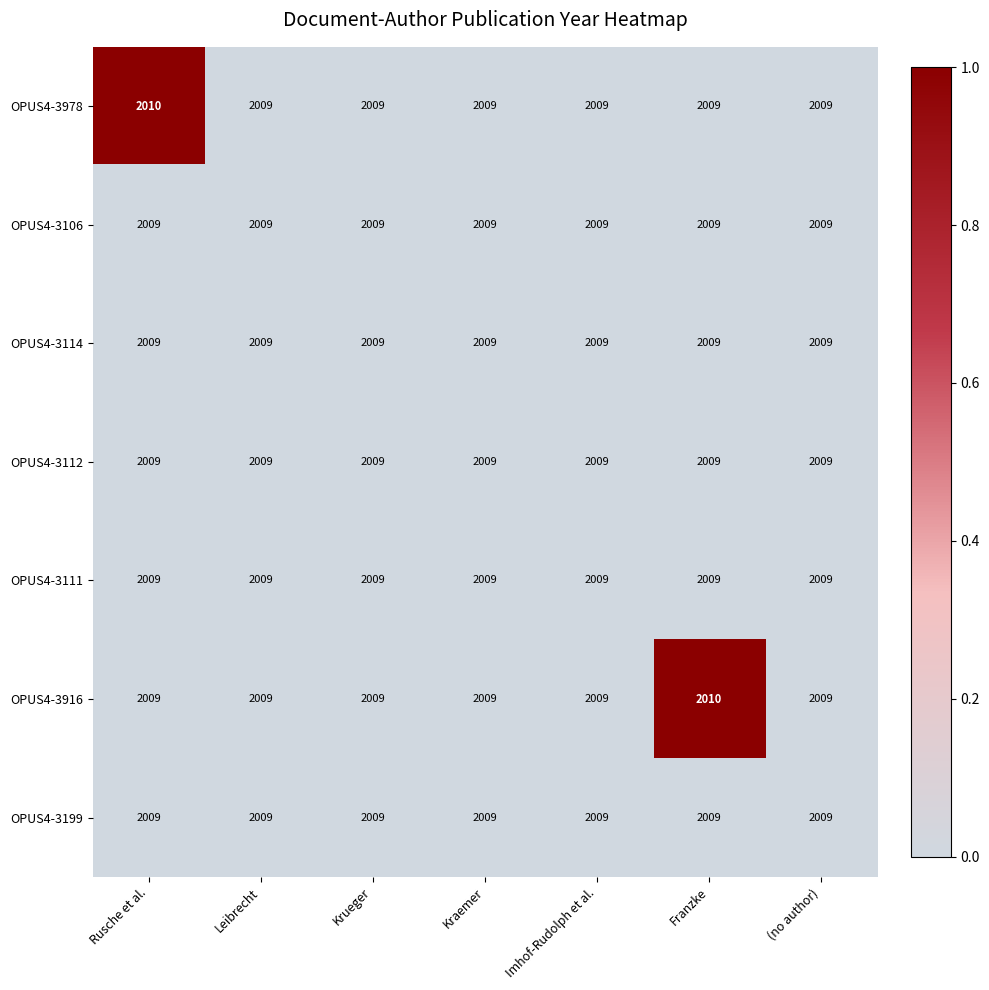

What is the total value across all series at Franzke?

14064